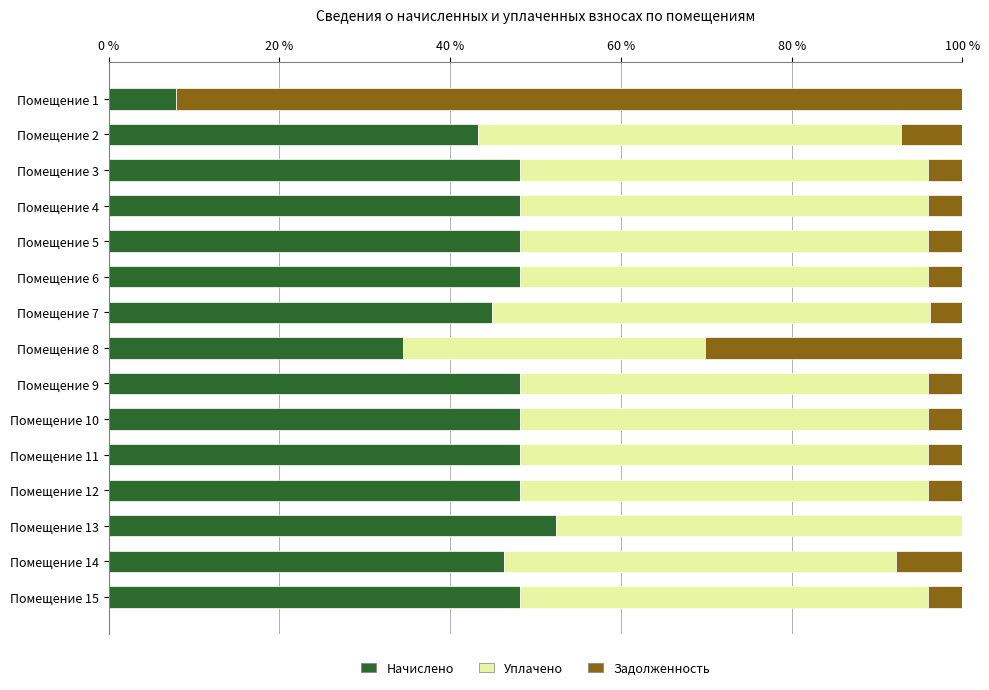

The Начислено series shows 72.4 at Помещение 5. True or false?

False